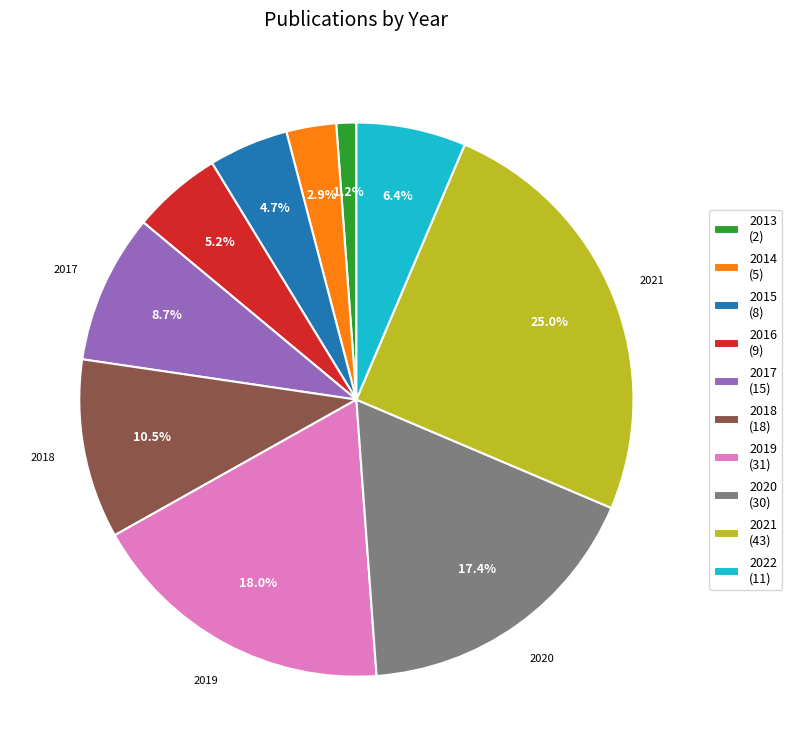

Rank the categories by value from highest to lowest.

2021, 2019, 2020, 2018, 2017, 2022, 2016, 2015, 2014, 2013